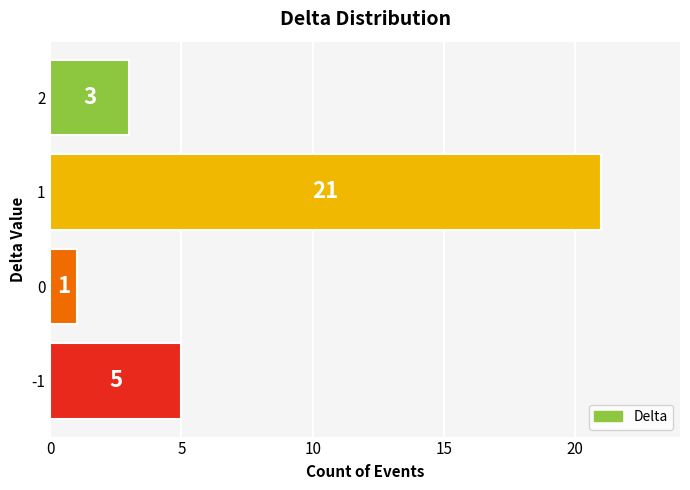

List the labels in order of value, smallest first.

0, 2, -1, 1